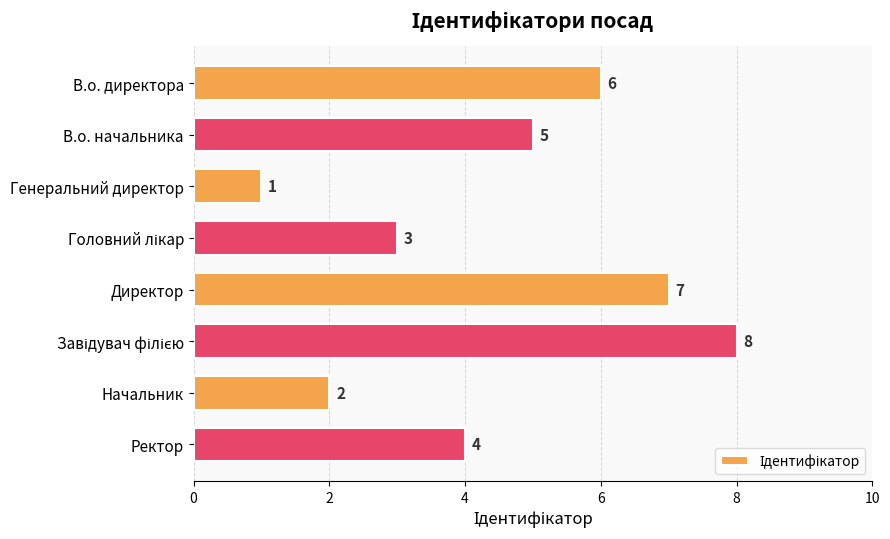

What is the minimum value shown in the chart?

1